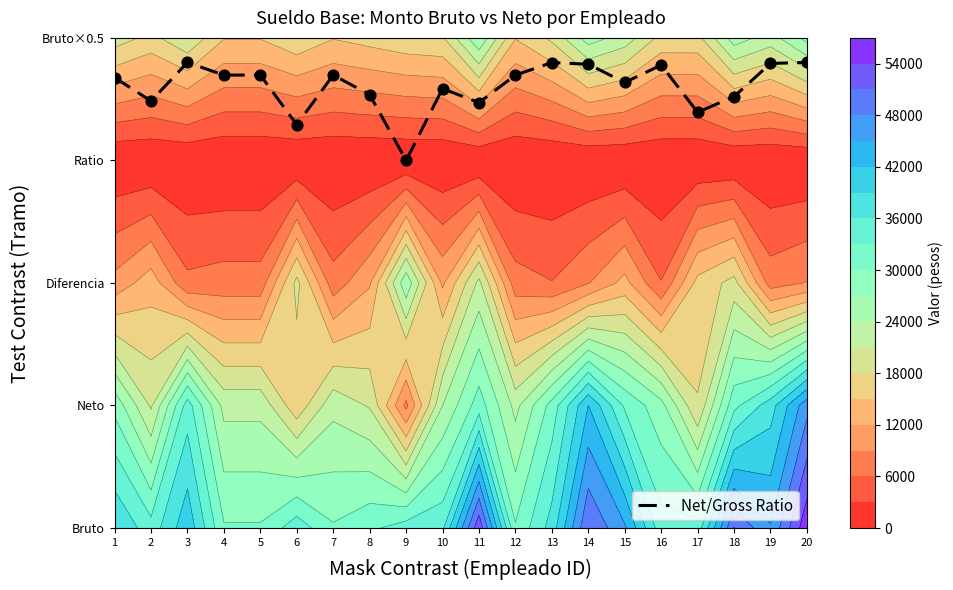

Read the value at 13.

3.8